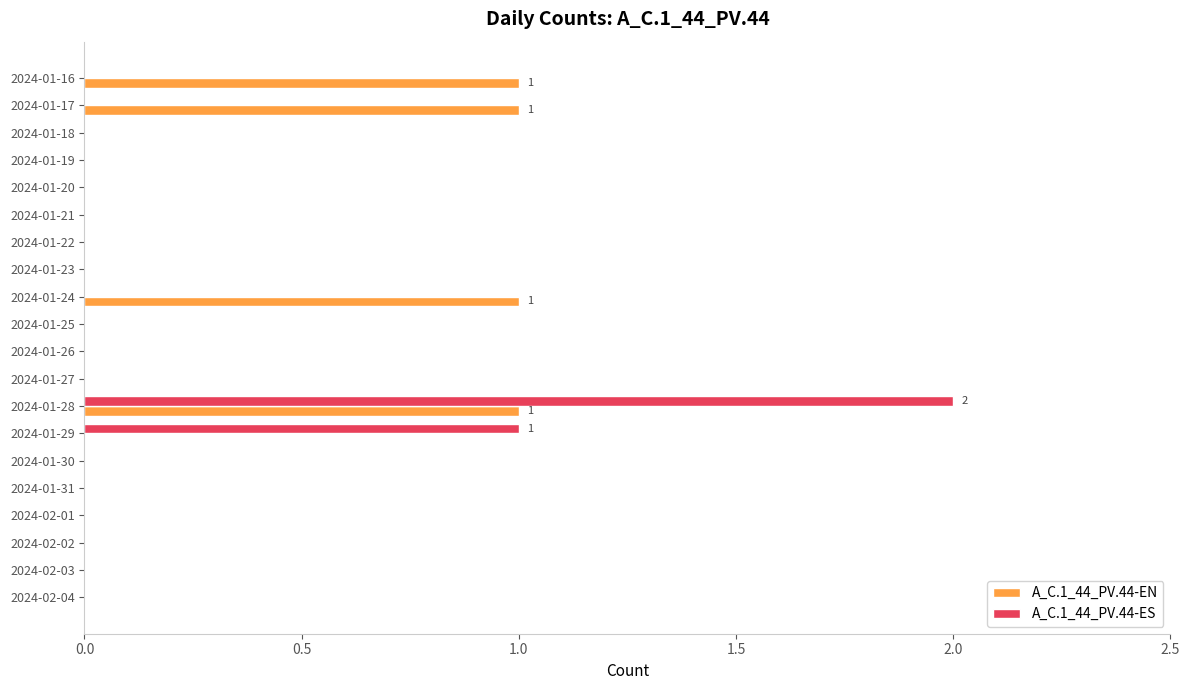

True or false: A_C.1_44_PV.44-ES has a value of 1 at 2024-01-23.

False